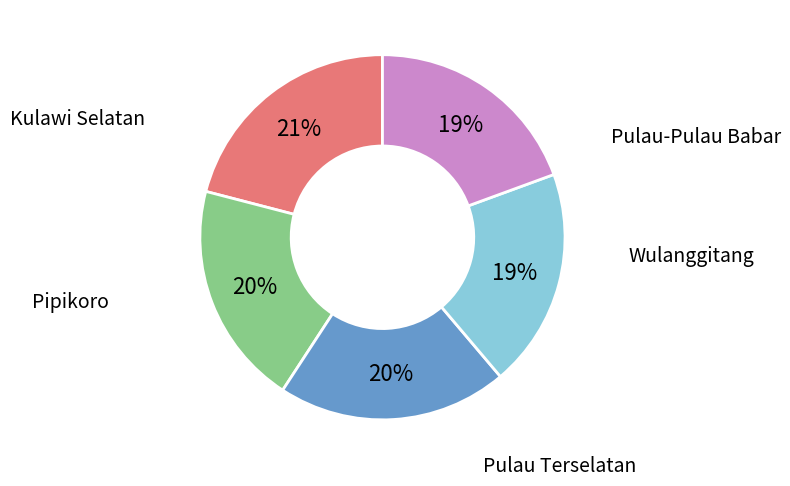

To the nearest percent, what is the average slice percentage?

20%